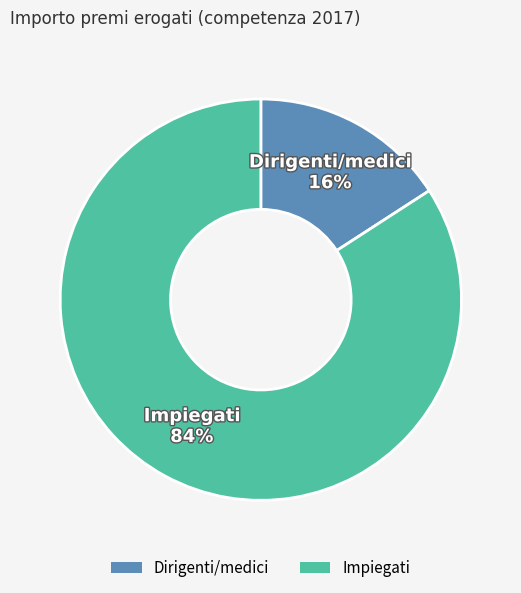

Between Dirigenti/medici and Impiegati, which is larger?

Impiegati